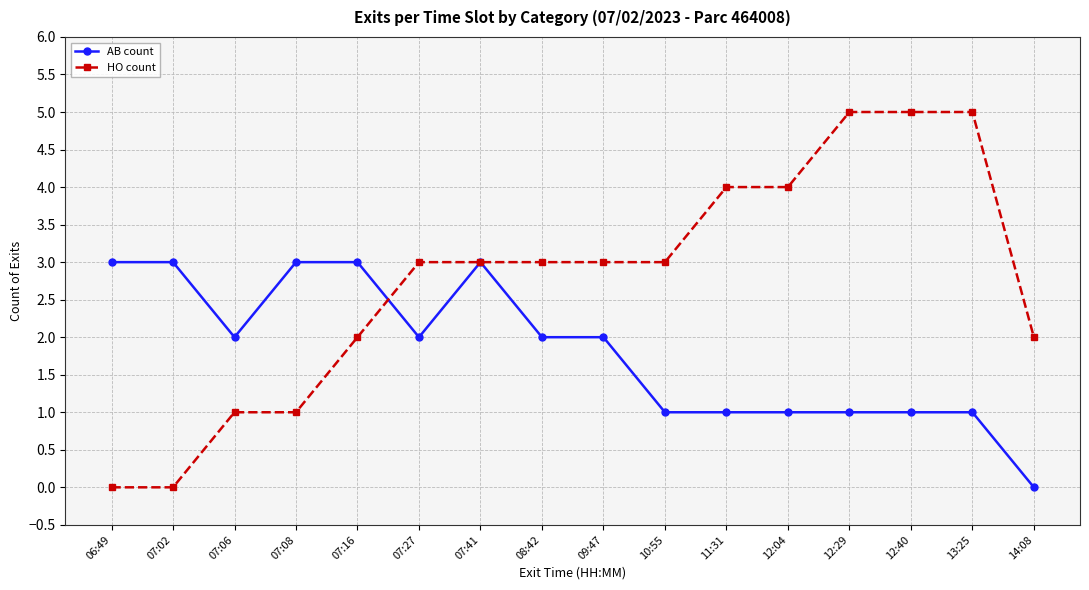

What is the approximate value of AB count at 10:55?

1